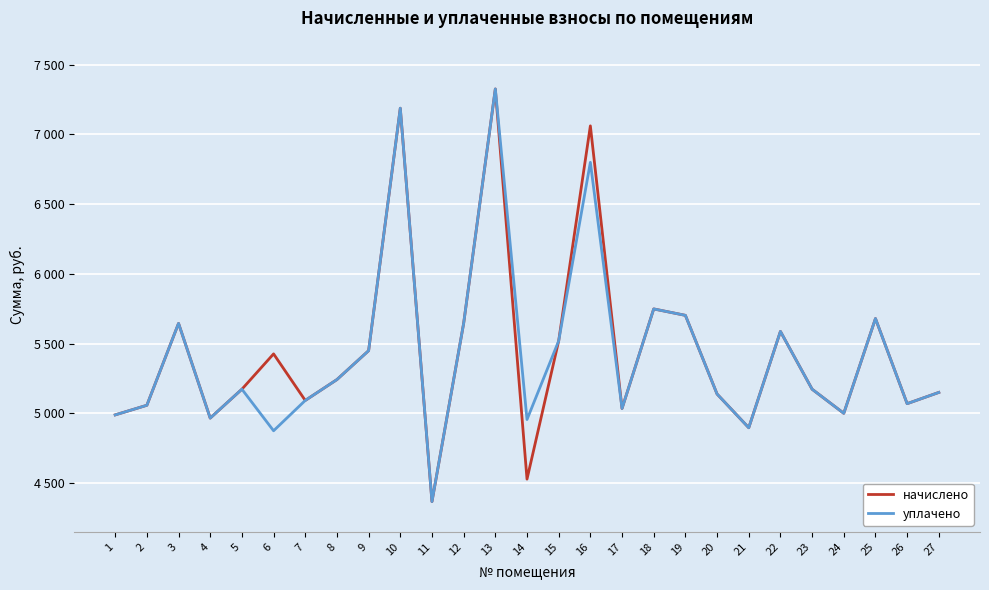

What are all the series names shown in the legend?

начислено, уплачено